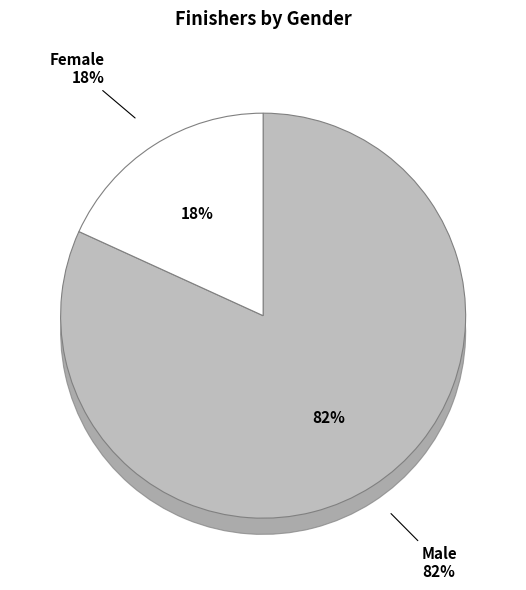

To the nearest percent, what is the average slice percentage?

50%